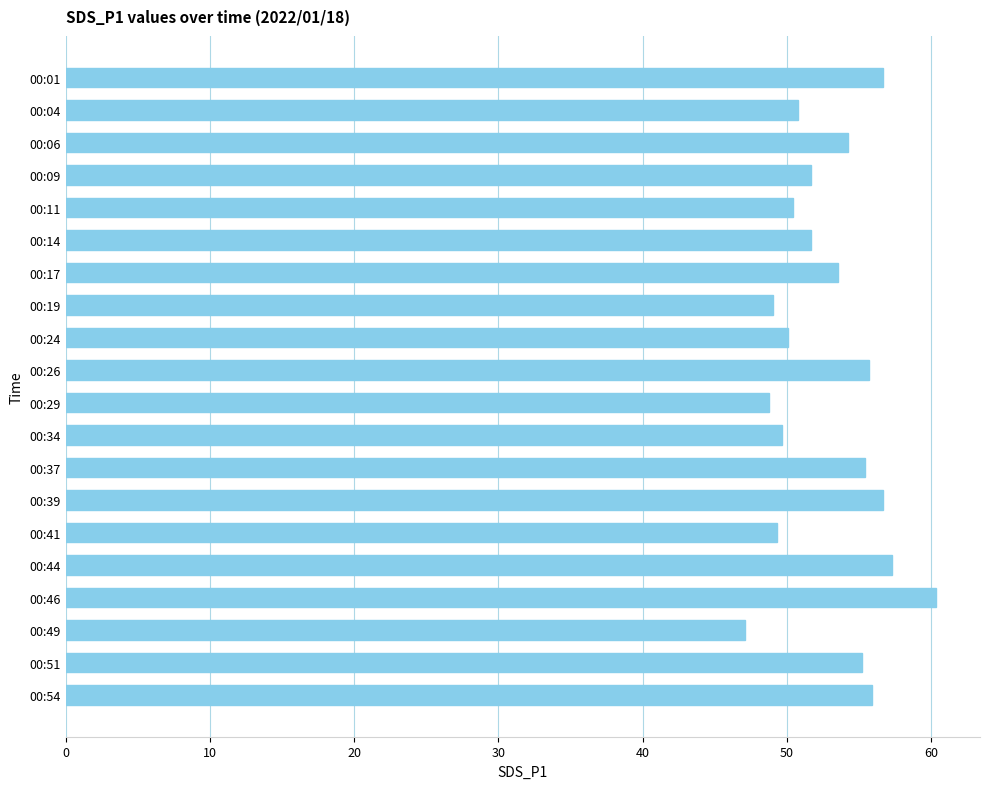

Are the bars grouped side by side (vs. stacked)?

No